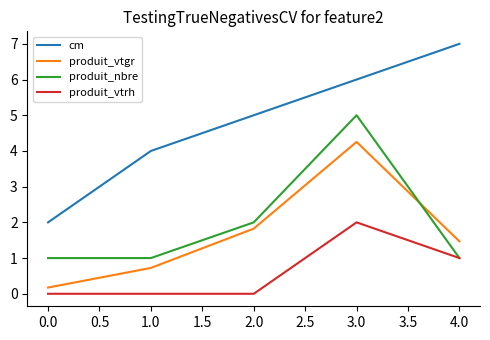

List the series in order of their peak value, lowest first.

produit_vtrh, produit_vtgr, produit_nbre, cm